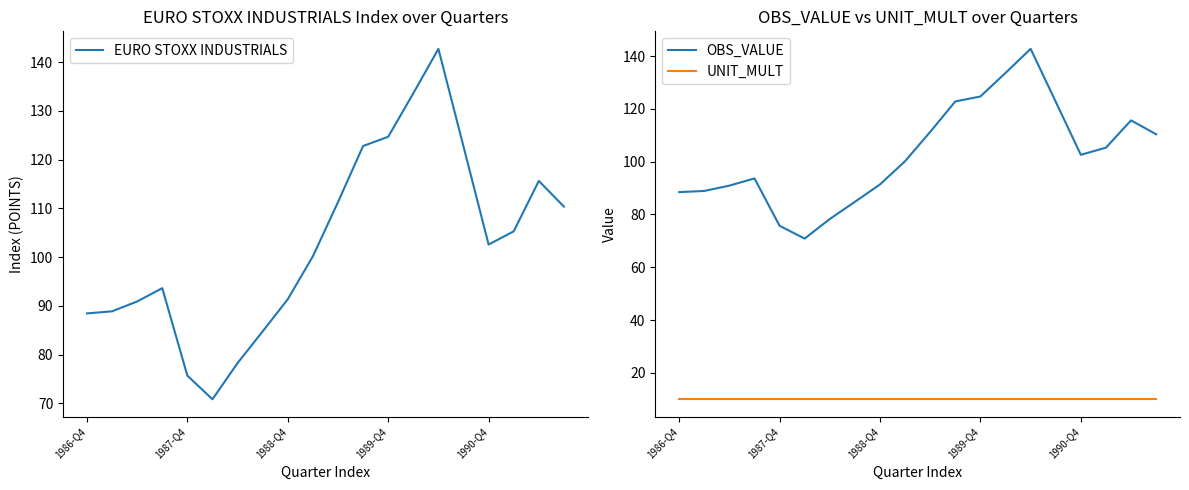

Does the chart have visible grid lines?

No